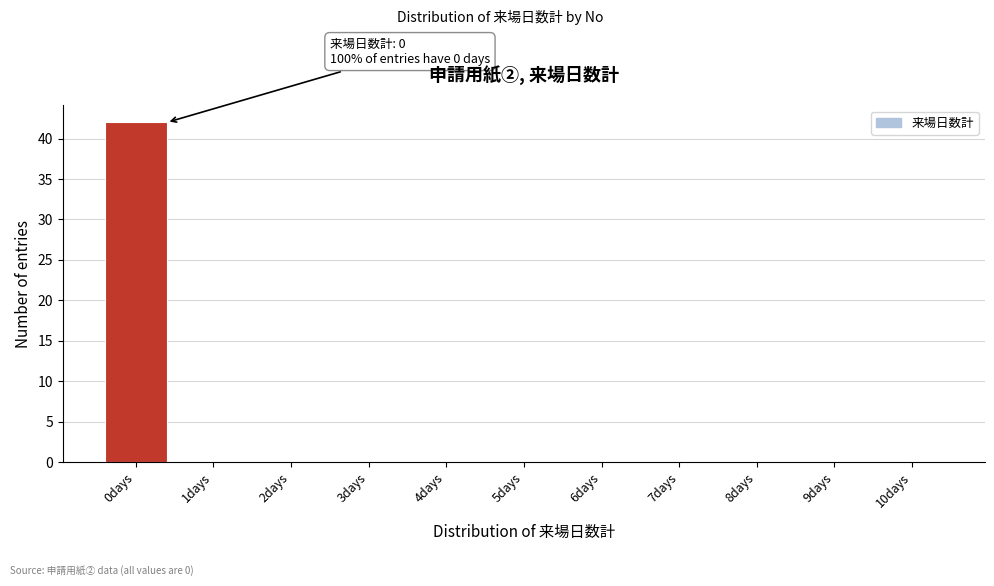

Reading left to right, list all the values displayed in this chart.

0days=42	1days=0	2days=0	3days=0	4days=0	5days=0	6days=0	7days=0	8days=0	9days=0	10days=0